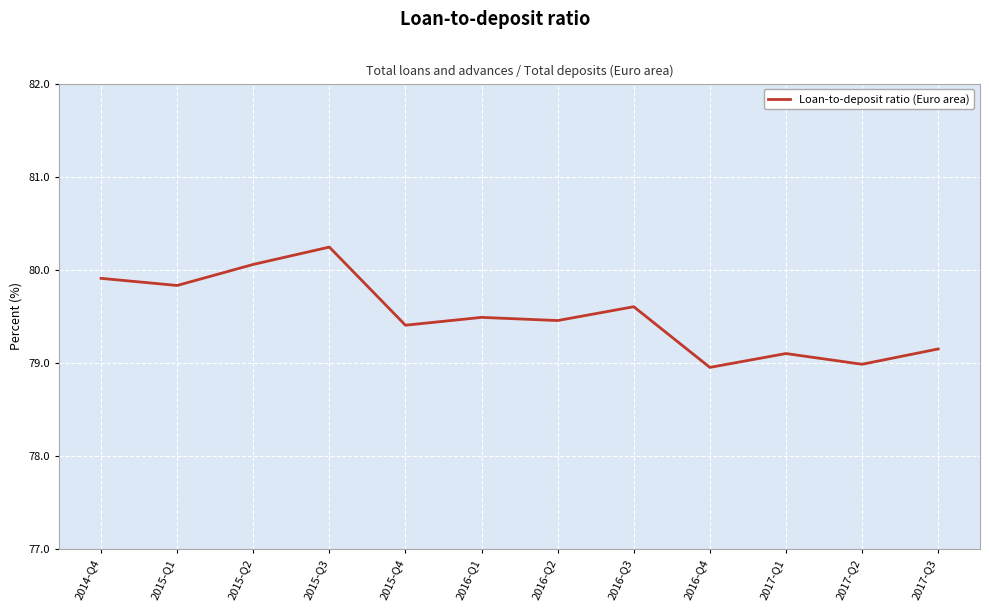

What is the smallest value displayed?

78.9